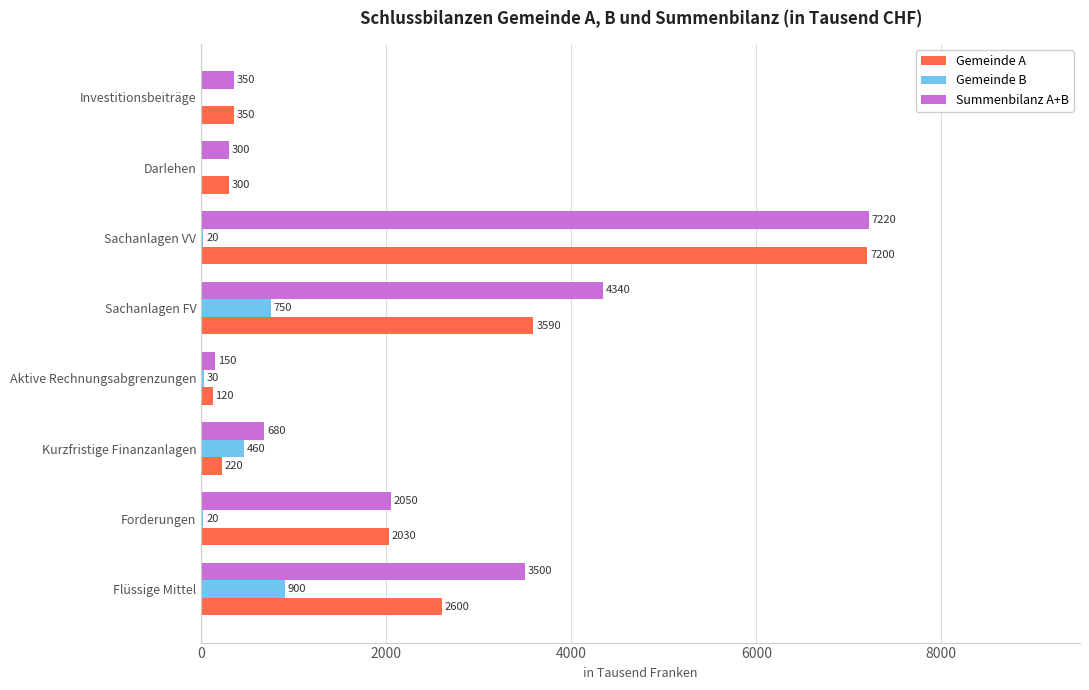

What is the total value across all series at Aktive Rechnungsabgrenzungen?

300